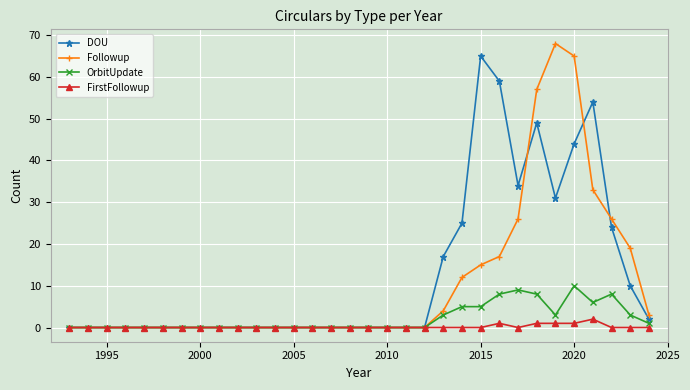

Reading right to left, transcribe all the data shown in this chart.

DOU: 2	10	24	54	44	31	49	34	59	65	25	17	0	0	0	0	0	0	0	0	0	0	0	0	0	0	0	0	0	0	0	0
Followup: 3	19	26	33	65	68	57	26	17	15	12	4	0	0	0	0	0	0	0	0	0	0	0	0	0	0	0	0	0	0	0	0
OrbitUpdate: 1	3	8	6	10	3	8	9	8	5	5	3	0	0	0	0	0	0	0	0	0	0	0	0	0	0	0	0	0	0	0	0
FirstFollowup: 0	0	0	2	1	1	1	0	1	0	0	0	0	0	0	0	0	0	0	0	0	0	0	0	0	0	0	0	0	0	0	0